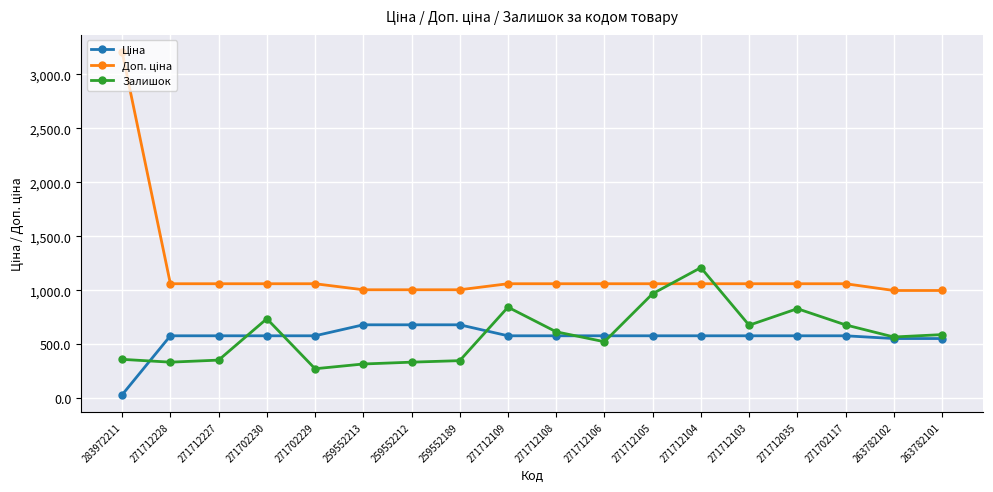

True or false: Залишок has a value of 843.0 at 271712109.

True